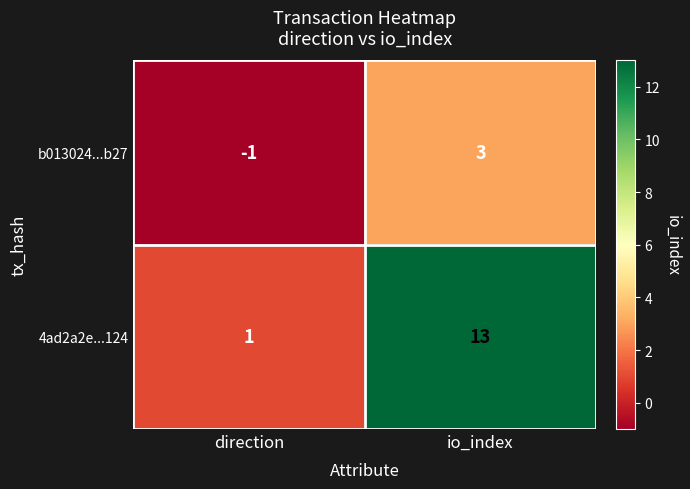

The b013024...b27 series shows 2 at io_index. True or false?

False